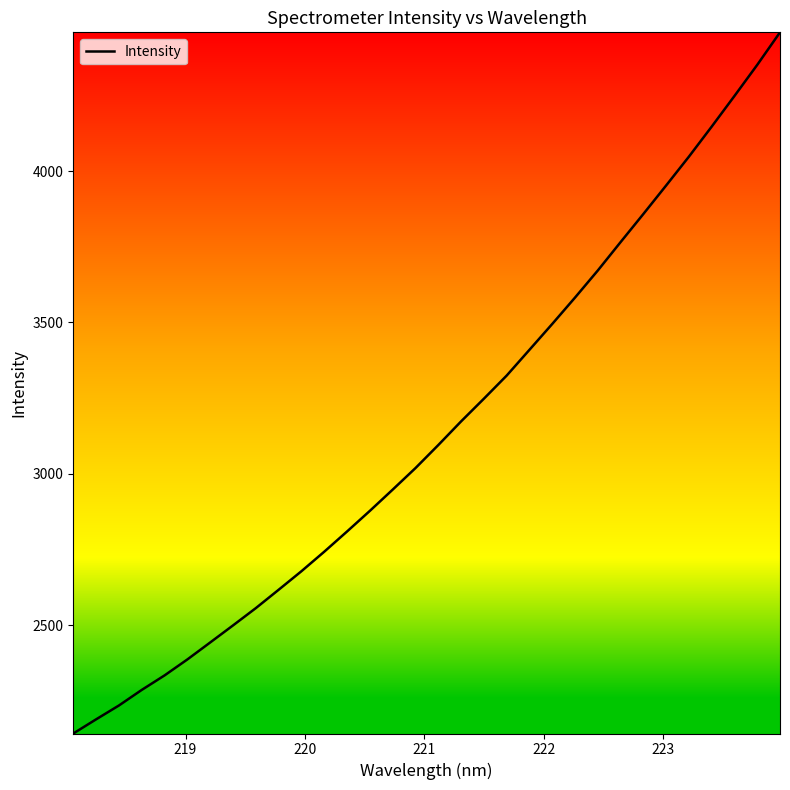

What is the difference between the maximum and minimum values?

2315.7